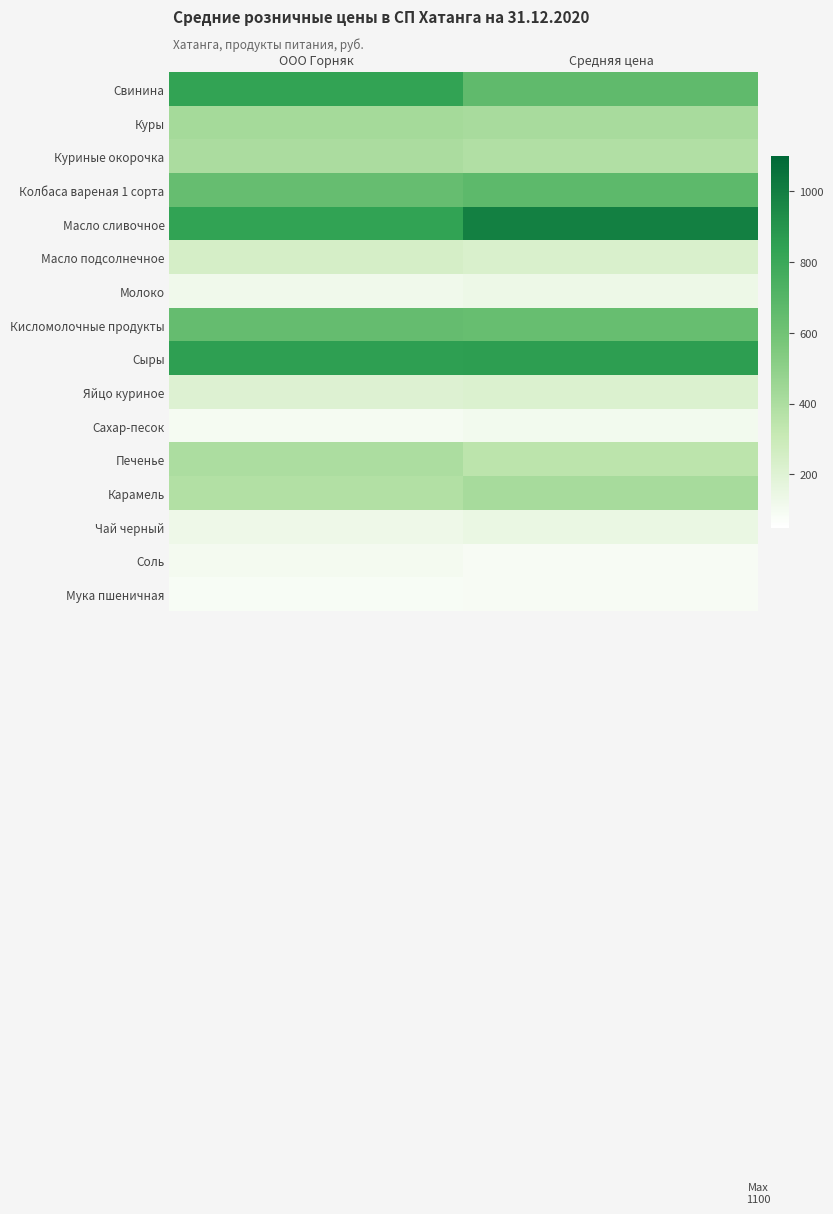

Reading right to left, list all the values displayed in this chart.

Свинина: Средняя цена=663.3	ООО Горняк=830.0
Куры: Средняя цена=411.8	ООО Горняк=427.0
Куриные окорочка: Средняя цена=384.0	ООО Горняк=406.0
Колбаса вареная 1 сорта: Средняя цена=670.0	ООО Горняк=640.0
Масло сливочное: Средняя цена=991.2	ООО Горняк=837.0
Масло подсолнечное: Средняя цена=228.8	ООО Горняк=243.0
Молоко: Средняя цена=133.2	ООО Горняк=120.0
Кисломолочные продукты: Средняя цена=636.0	ООО Горняк=641.0
Сыры: Средняя цена=857.5	ООО Горняк=850.0
Яйцо куриное: Средняя цена=216.8	ООО Горняк=207.0
Сахар-песок: Средняя цена=109.7	ООО Горняк=96.6
Печенье: Средняя цена=348.8	ООО Горняк=400.0
Карамель: Средняя цена=417.5	ООО Горняк=380.0
Чай черный: Средняя цена=145.0	ООО Горняк=130.0
Соль: Средняя цена=90.8	ООО Горняк=100.0
Мука пшеничная: Средняя цена=87.8	ООО Горняк=83.0